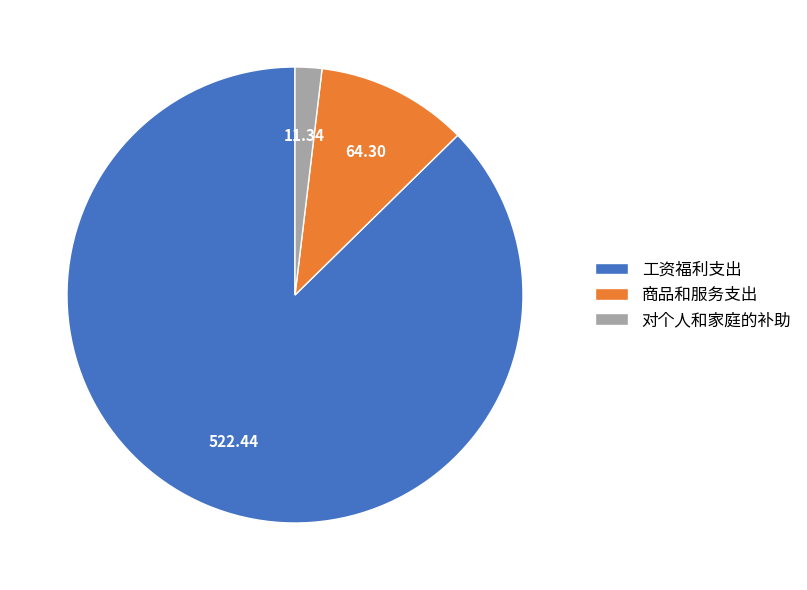

Which slice represents more than half of the pie?

工资福利支出